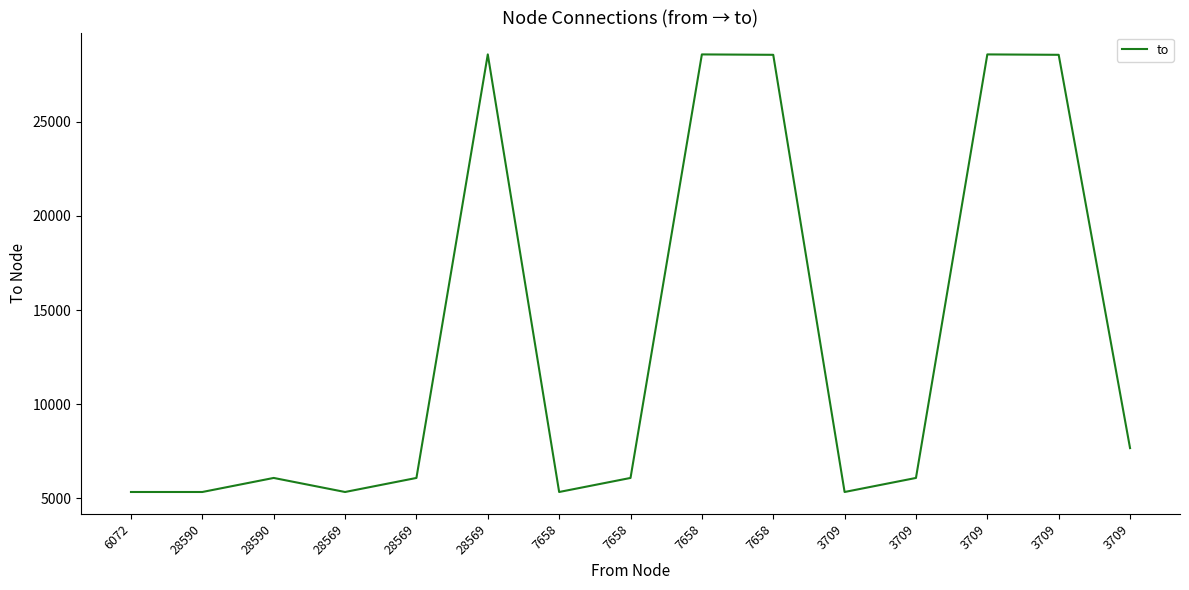

How many lines are shown in the chart?

1